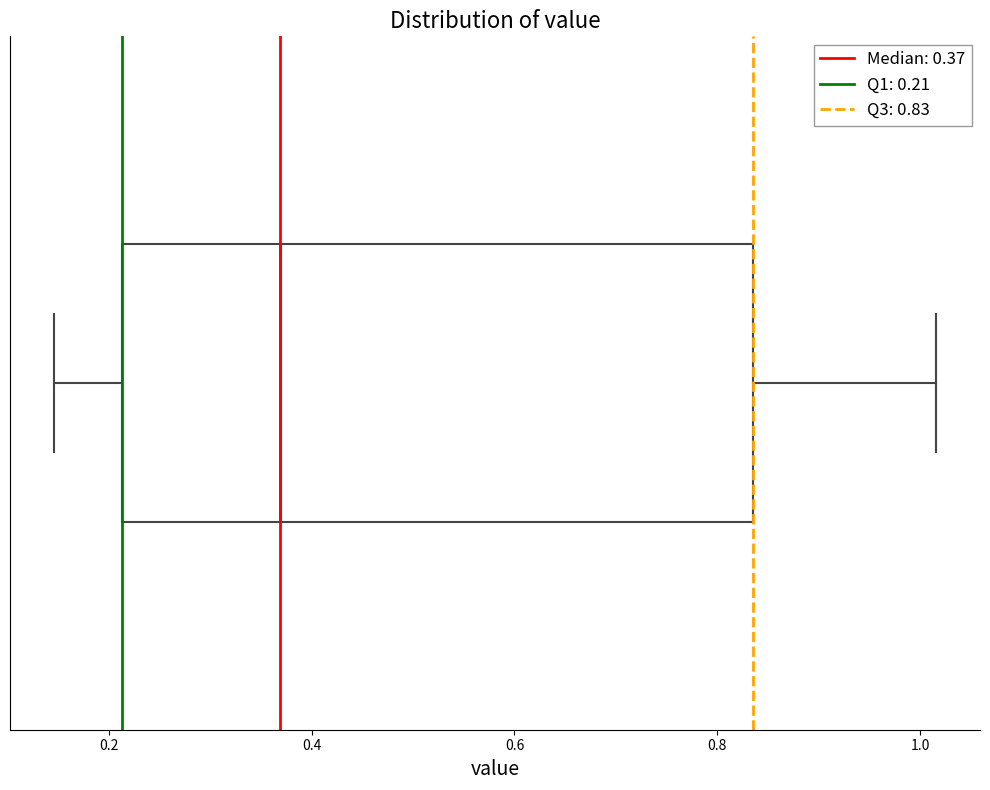

Read this box plot against the x-axis: the position of the median line, the range covered by the box, and the ends of both whiskers. The values are not printed on the chart, so give them approximately, as read against the axis.

median 0.36, box 0.22 to 0.84, whiskers 0.14 to 1.02